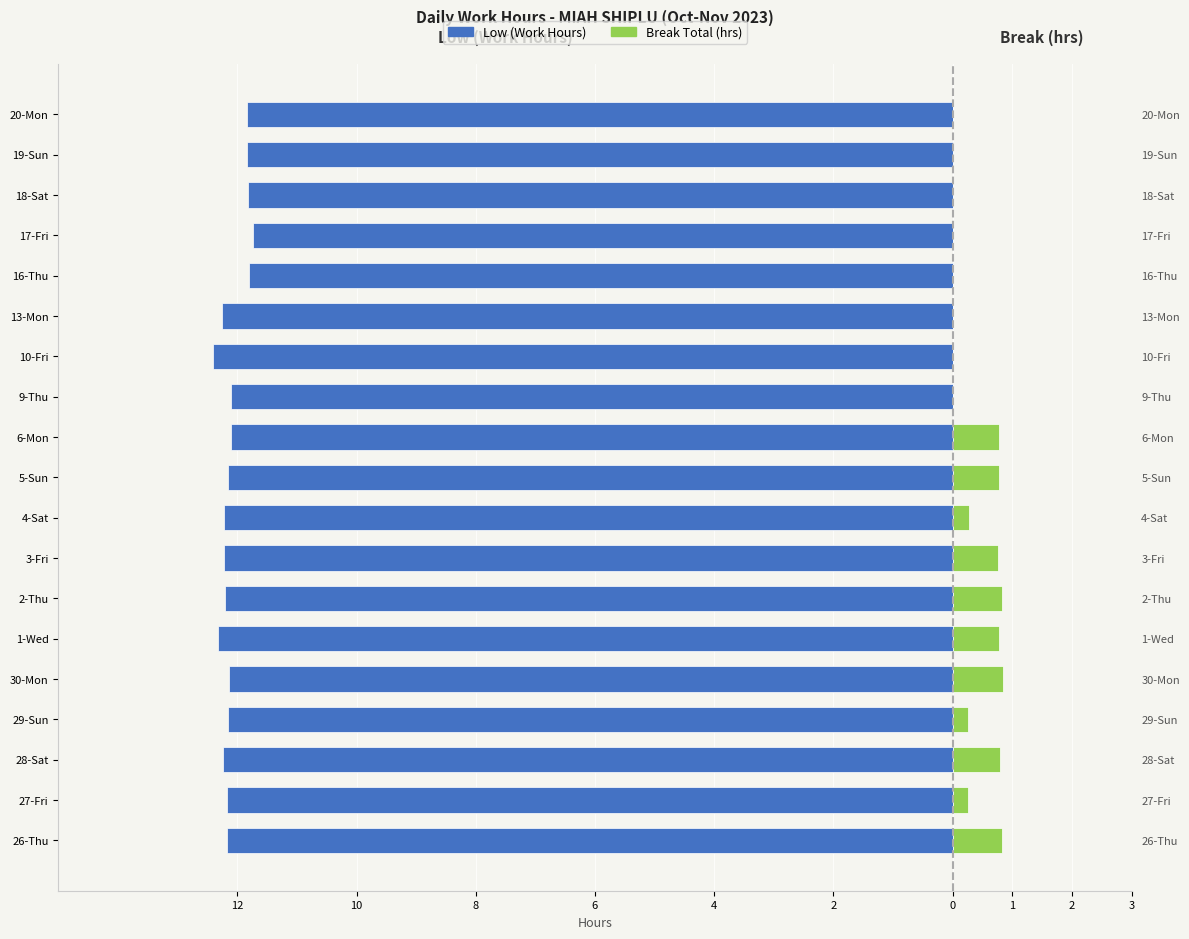

Reading right to left, extract all data points from this chart.

Low (Work Hours): -11.8	-11.8	-11.8	-11.7	-11.8	-12.3	-12.4	-12.1	-12.1	-12.2	-12.2	-12.2	-12.2	-12.3	-12.1	-12.2	-12.2	-12.2	-12.2
Break Total (hrs): 0.0	0.0	0.0	0.0	0.0	0.0	0.0	0.0	0.8	0.8	0.3	0.8	0.8	0.8	0.8	0.2	0.8	0.2	0.8